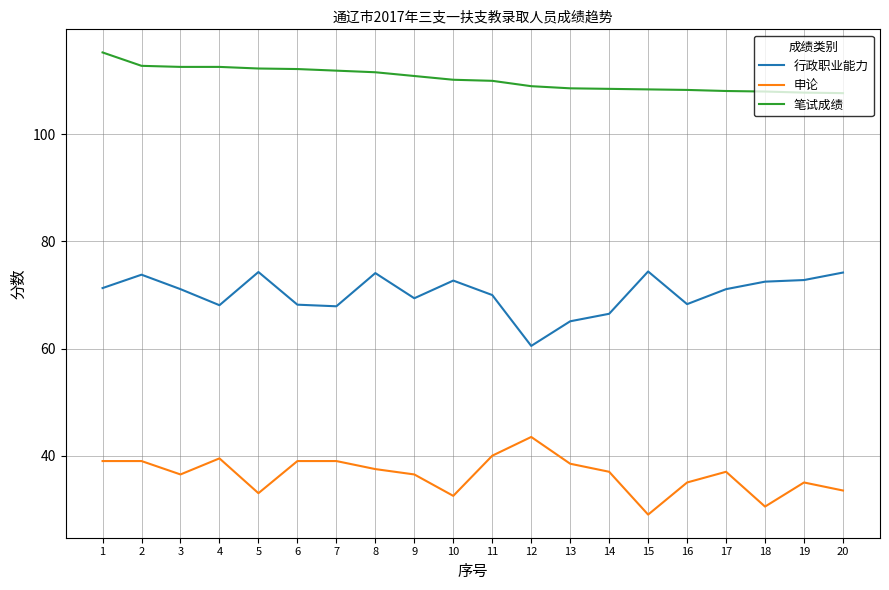

True or false: 申论 and 笔试成绩 cross at least once.

False